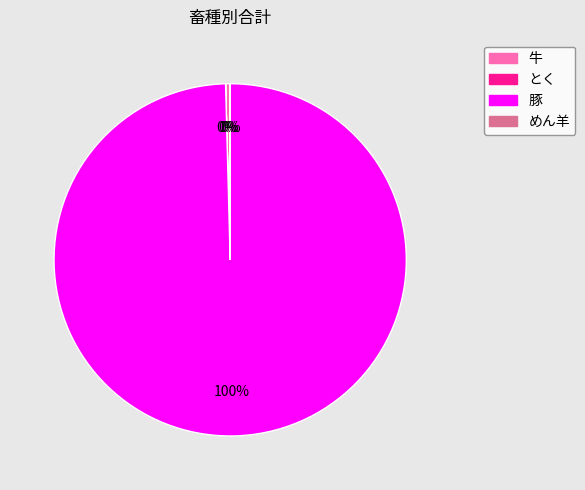

Do 豚 and 牛 together represent more than half of the pie?

Yes